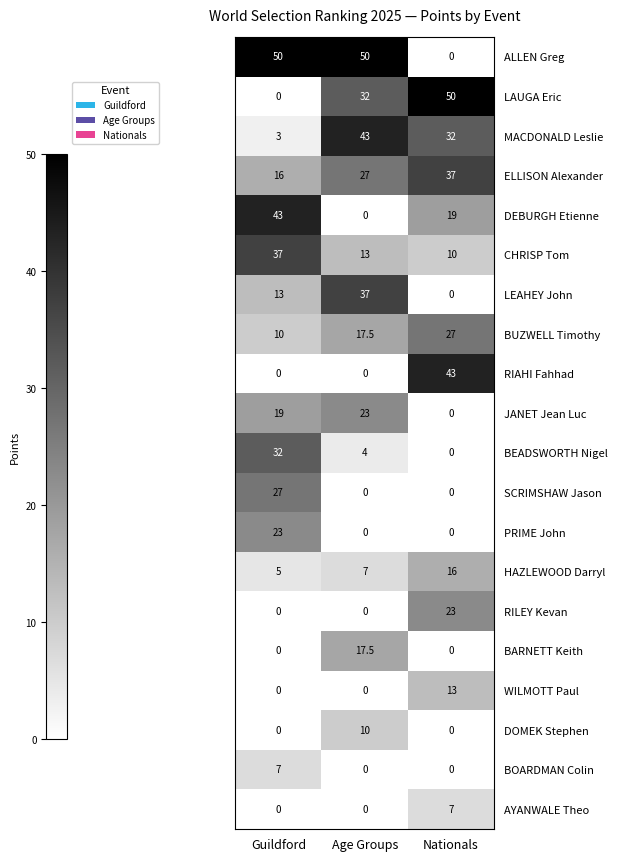

What is the approximate value of JANET Jean Luc at Age Groups?

23.0